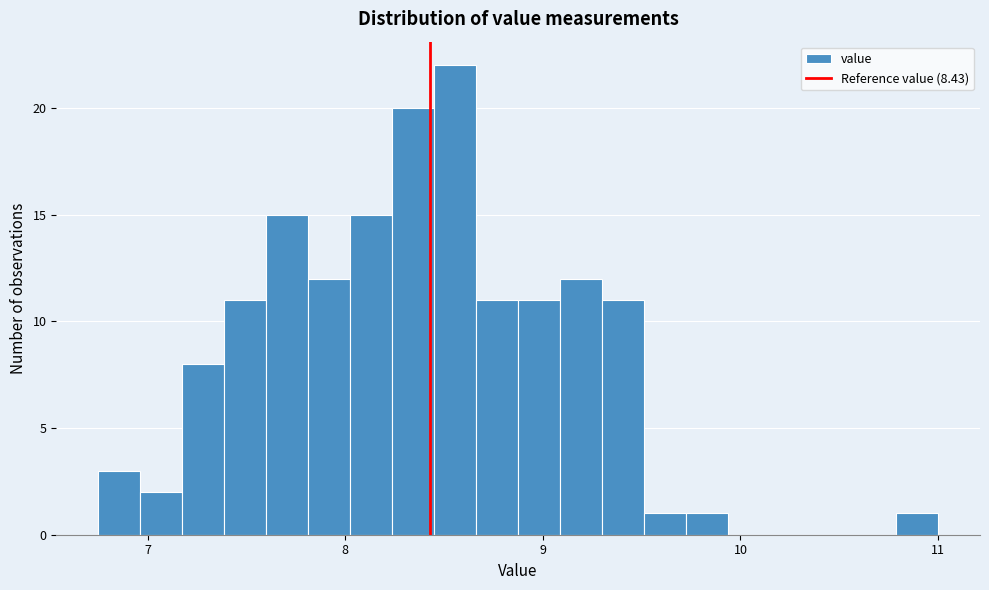

Read against the x-axis, roughly where is the centre of the tallest bar?

8.6